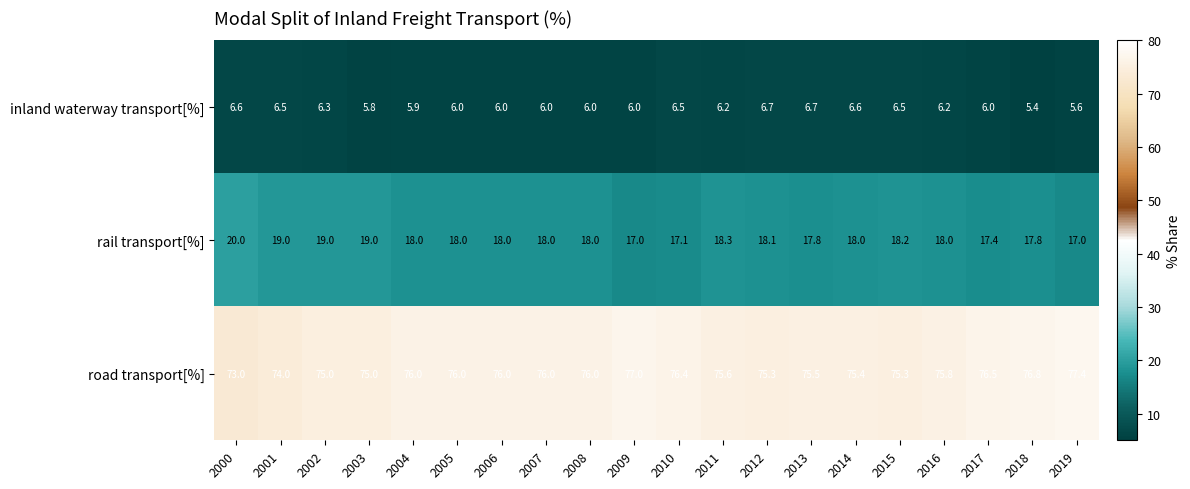

What is the difference between the maximum and minimum values in the inland waterway transport[%] series?

1.3